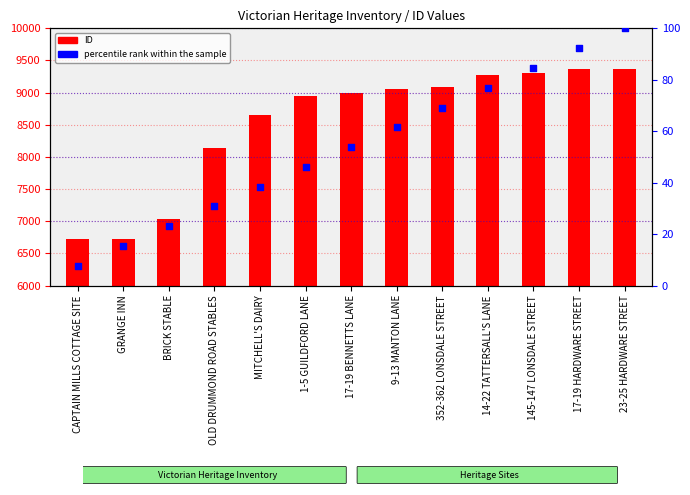

Which series contains the highest Y value?

ID